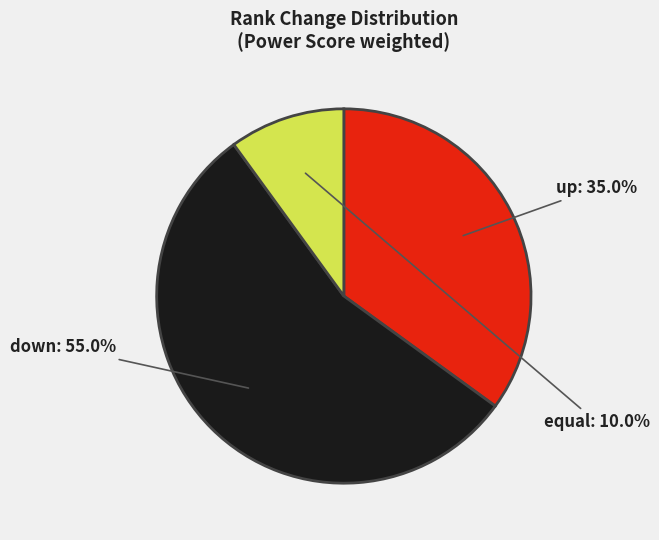

Between equal and up, which is larger?

up